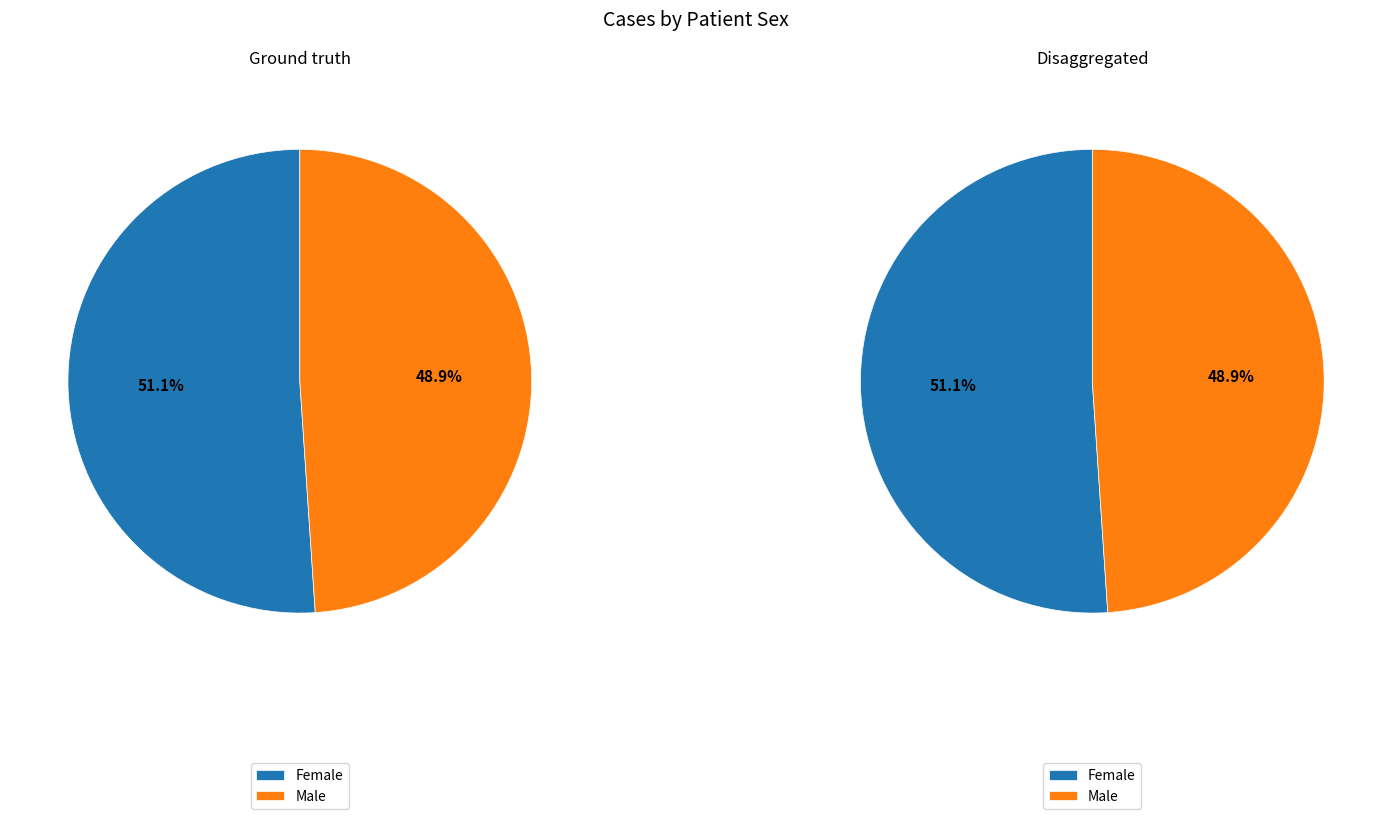

What is the total percentage of Female and Male?

100.0%